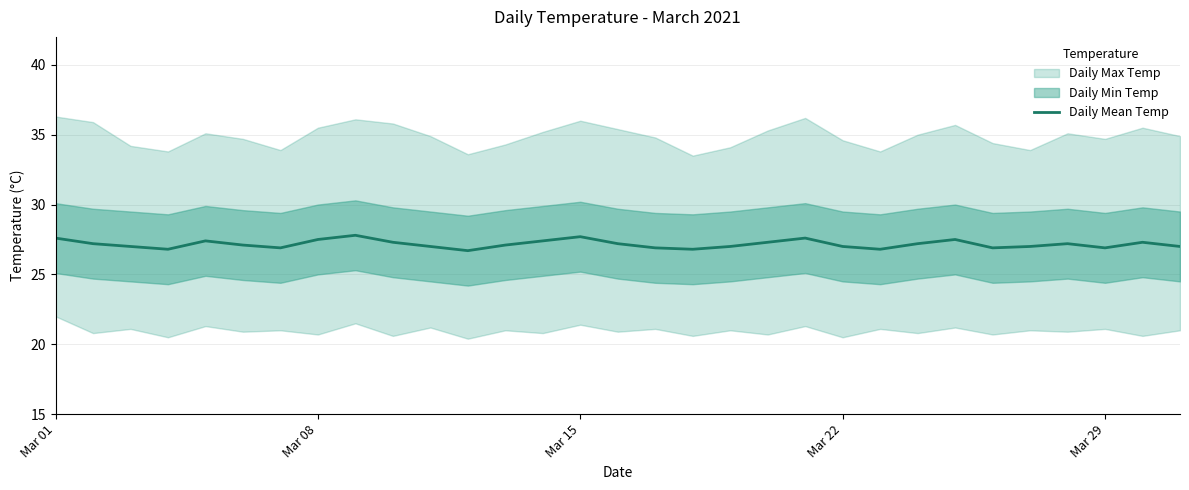

What is the highest value of the Daily Mean Temp series?

27.8